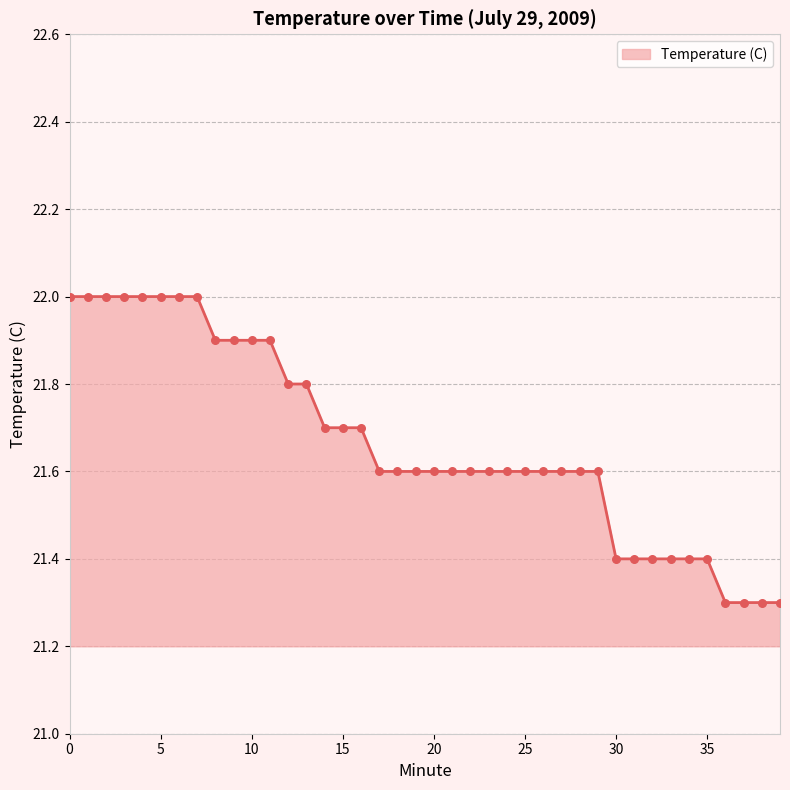

What is the smallest value displayed?

21.3